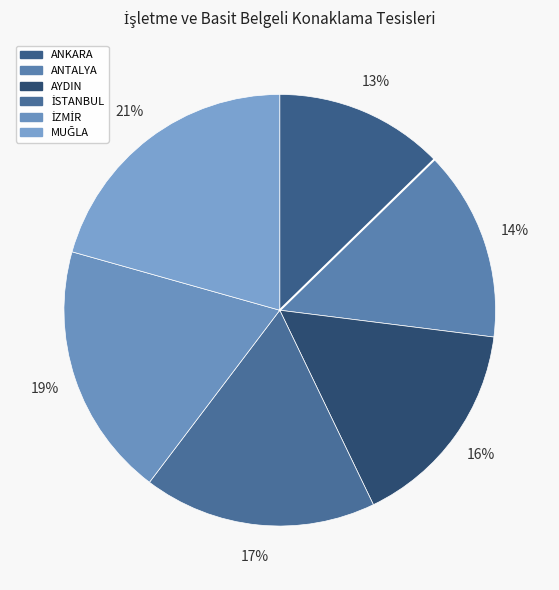

Count the number of slices in the pie.

6